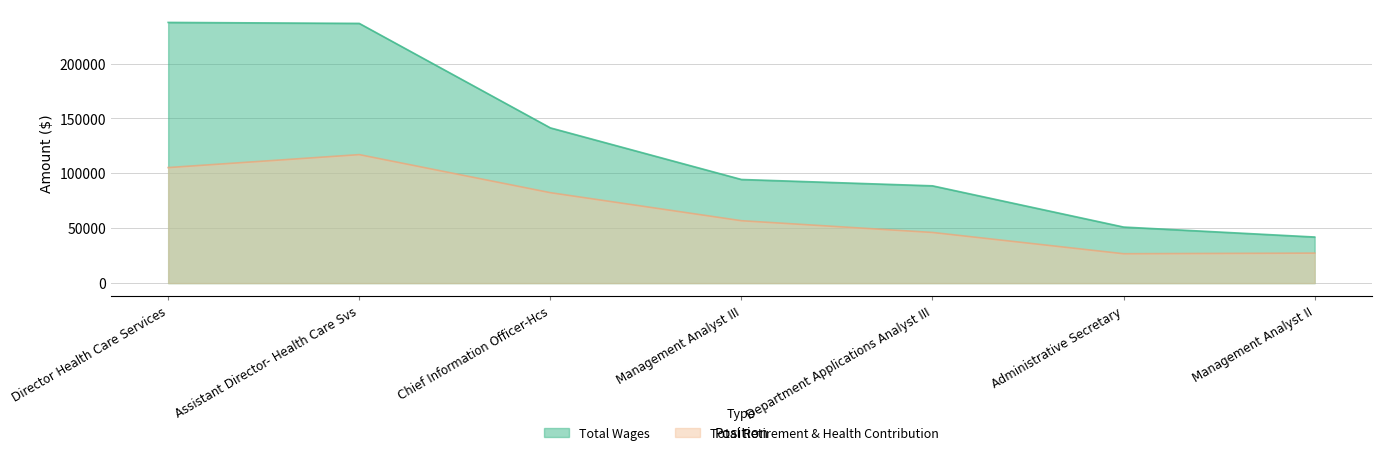

At Management Analyst II, list the series in order from smallest to largest.

Total Retirement & Health Contribution, Total Wages